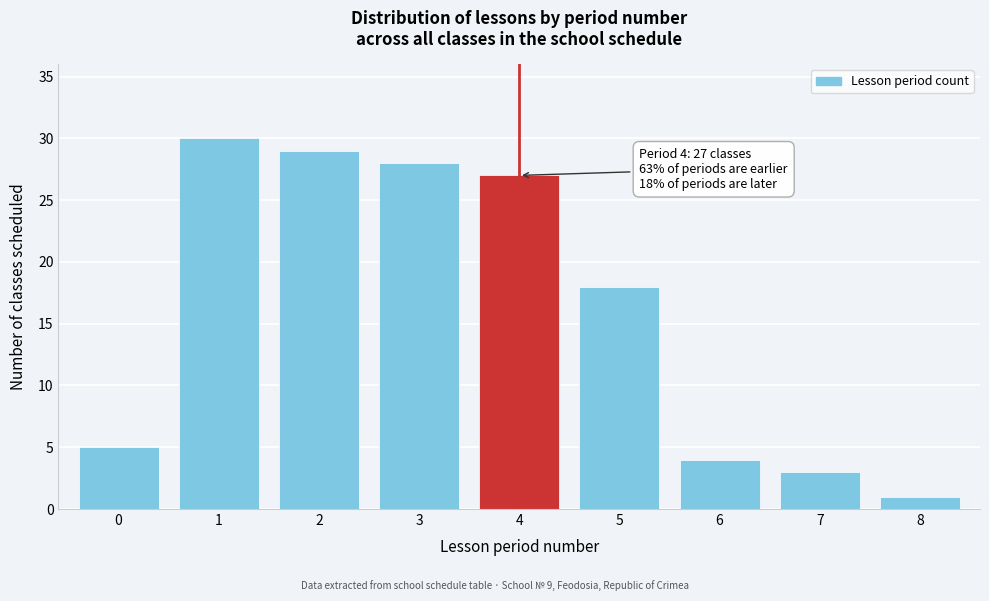

Reading right to left, extract all data points from this chart.

1	3	4	18	27	28	29	30	5